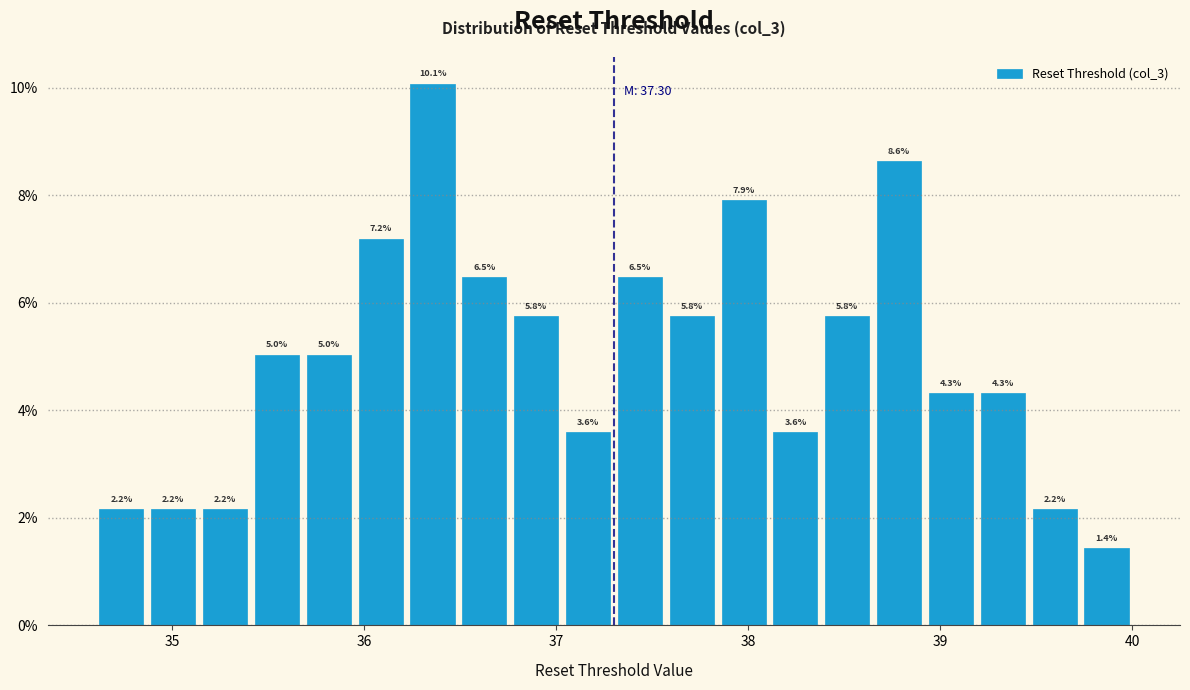

Around what value on the x-axis is the tallest bar? Give the approximate position of its centre, as read against the axis.

36.4